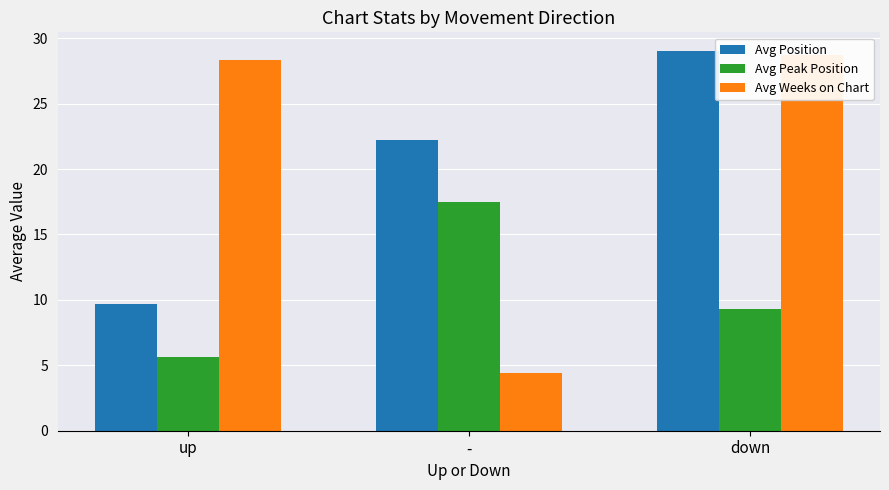

Reading left to right, what are all the values shown in this chart?

Avg Position: up=9.7	-=22.2	down=29.0
Avg Peak Position: up=5.6	-=17.5	down=9.3
Avg Weeks on Chart: up=28.3	-=4.4	down=28.7